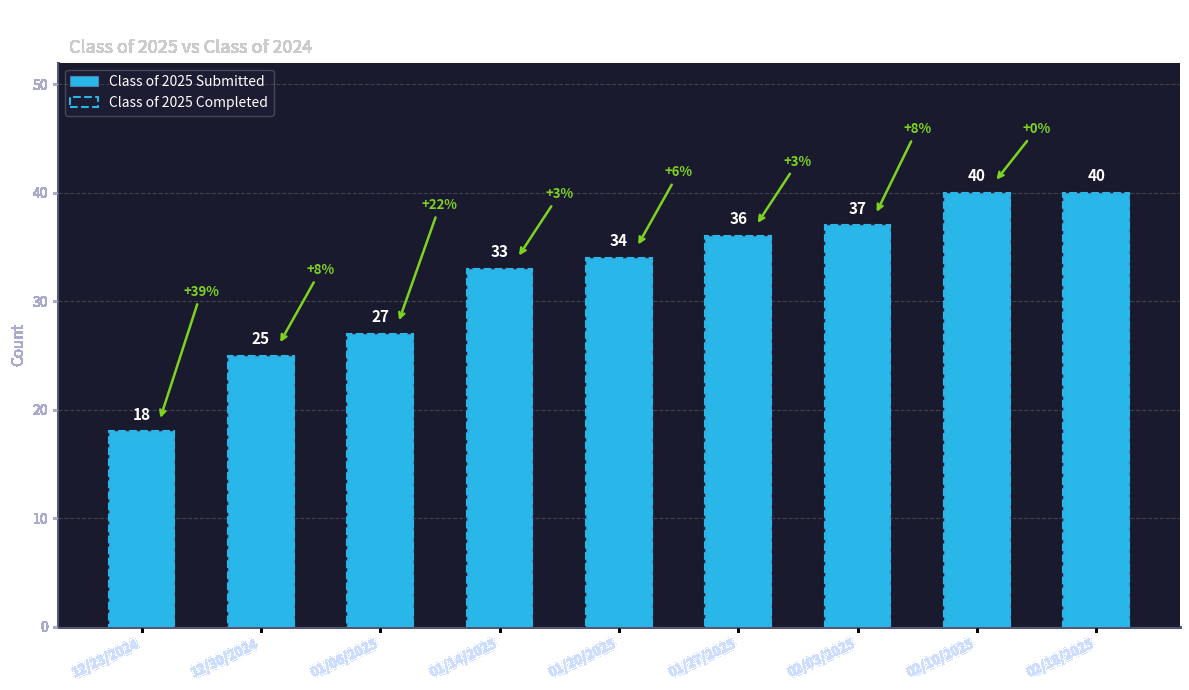

What is the difference between the Class of 2025 Completed values at 02/18/2025 and 01/27/2025?

4